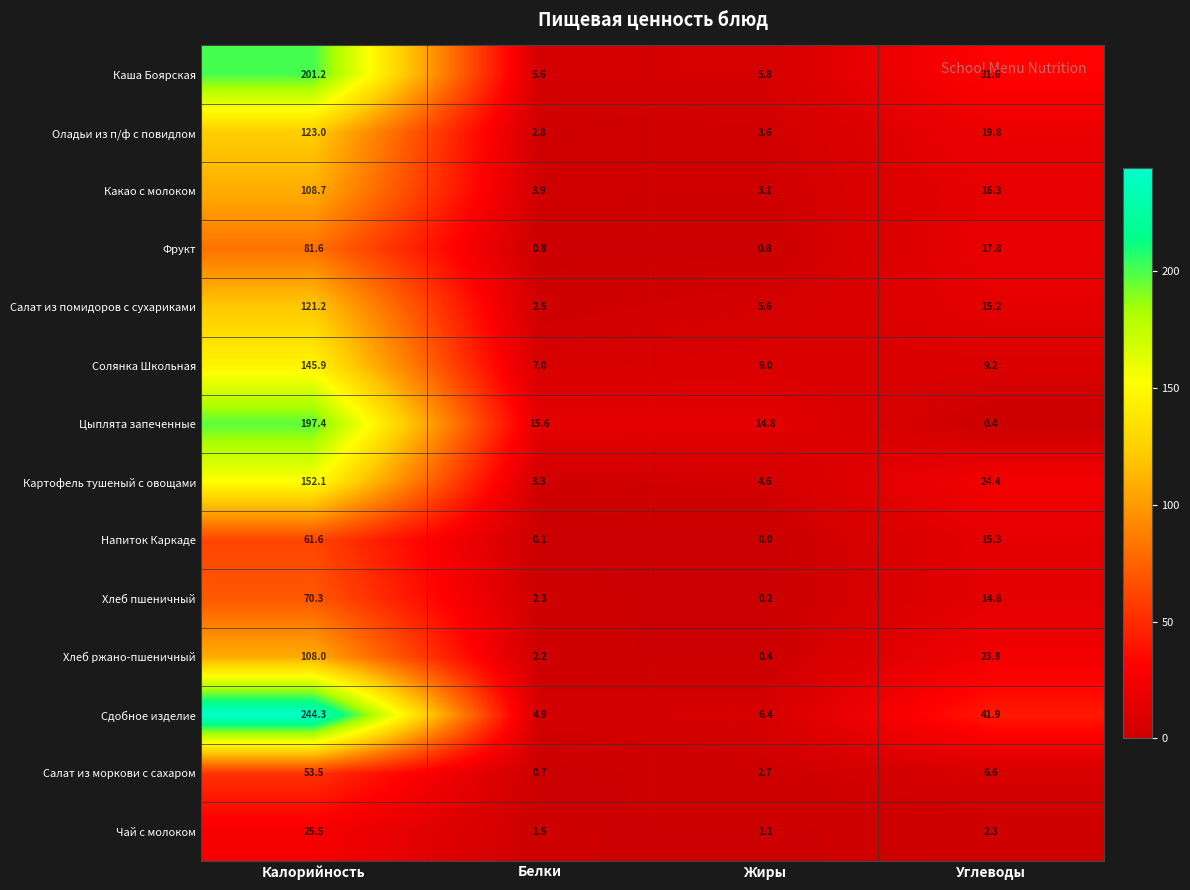

What is the sum of the Салат из моркови с сахаром values at Калорийность and Углеводы?

60.1